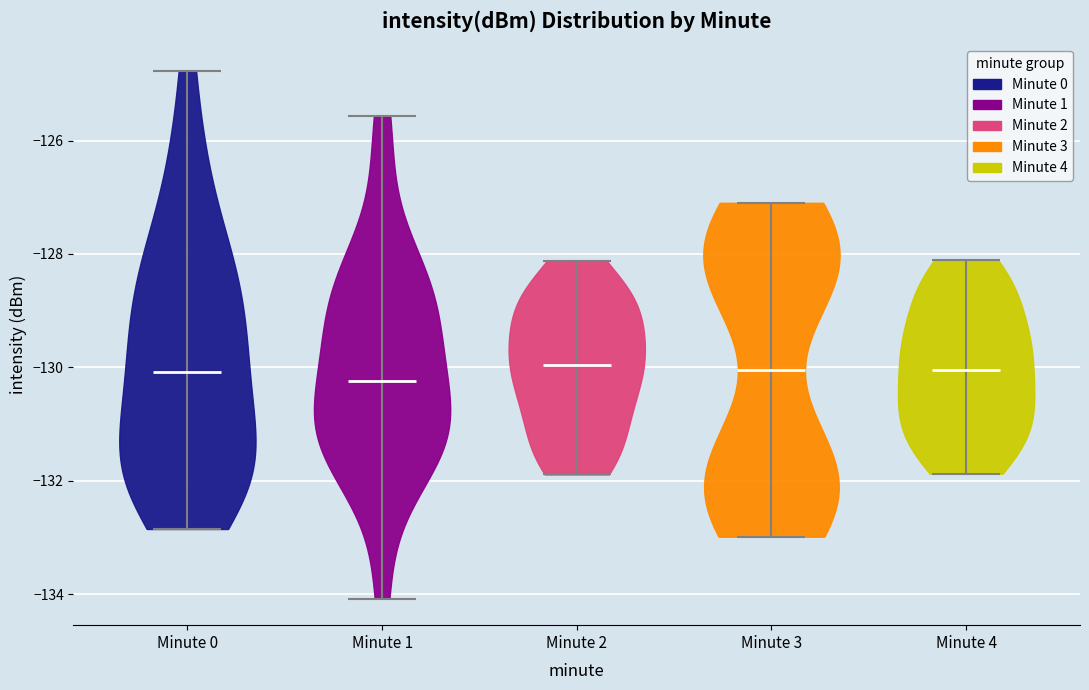

Reading left to right, read every violin against the y-axis: where its median line is, and the lowest and highest points it reaches. The values are not printed on the chart, so give them approximately, as read against the axis.

Minute 0: median line -130.0, lowest point -132.8, highest point -124.8
Minute 1: median line -130.2, lowest point -134.0, highest point -125.6
Minute 2: median line -130.0, lowest point -131.8, highest point -128.2
Minute 3: median line -130.0, lowest point -133.0, highest point -127.0
Minute 4: median line -130.0, lowest point -131.8, highest point -128.0